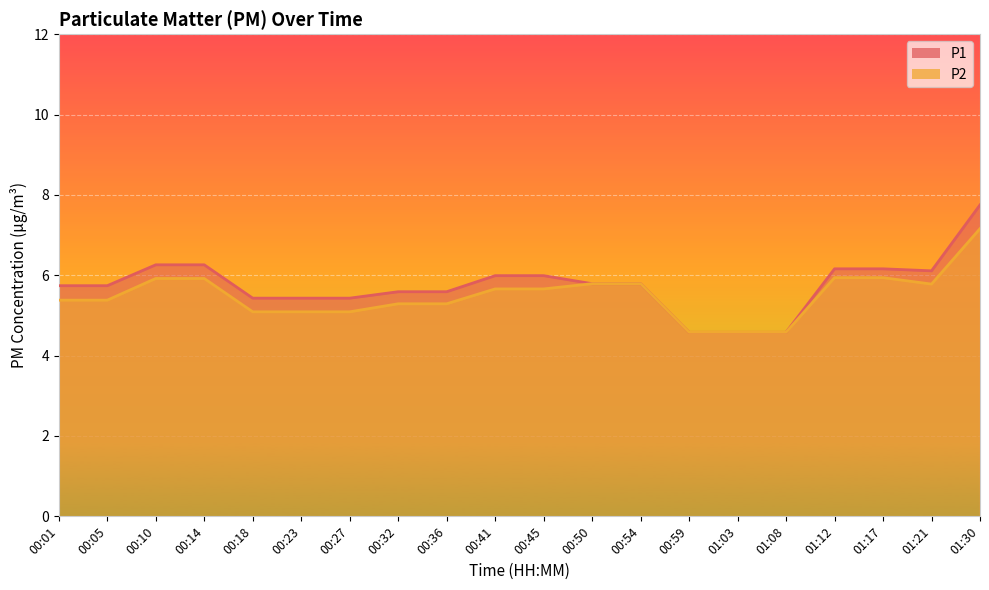

True or false: P1 and P2 cross at least once.

False